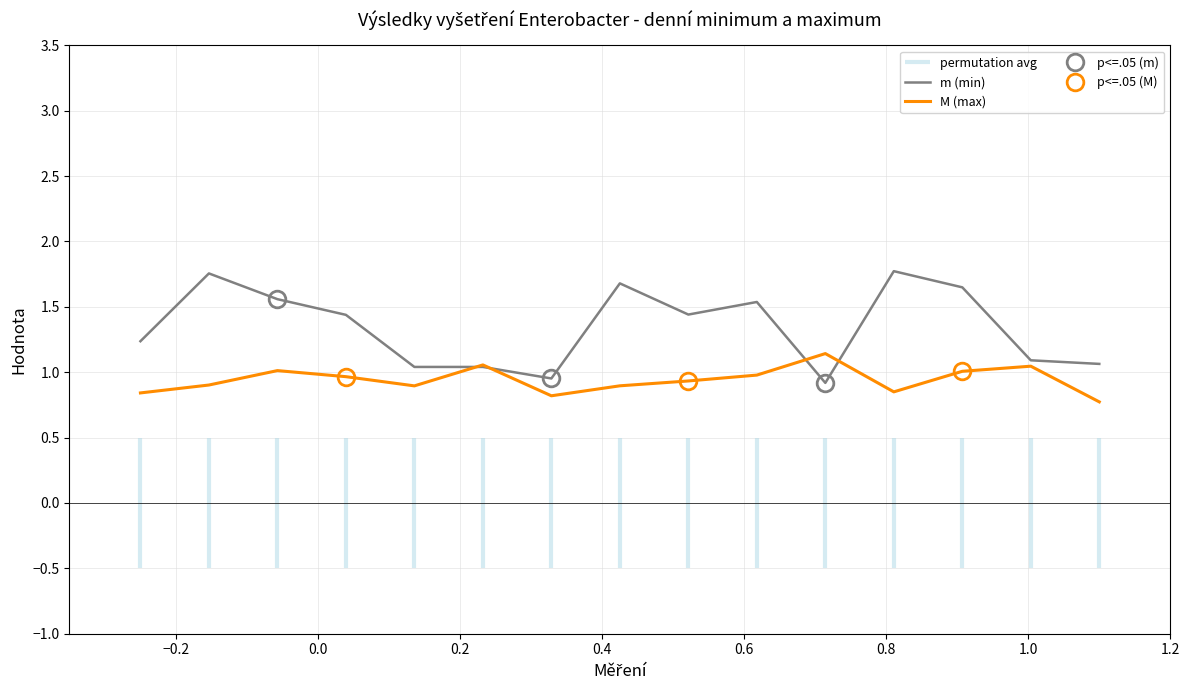

In M (max), how many points are higher than both neighbors (excluding endpoints)?

4